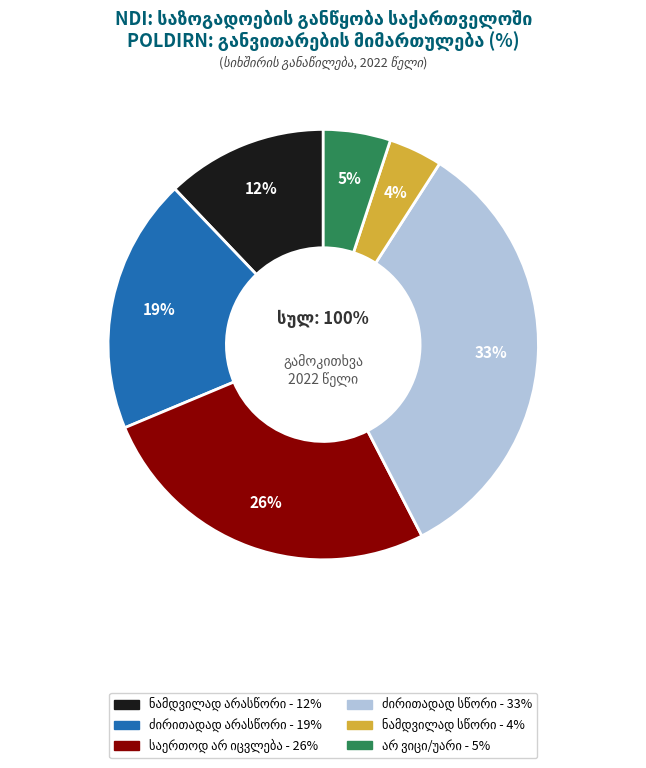

To the nearest percent, what is the combined percentage of არ ვიცი/უარი პასუხზე and საქართველო საერთოდ
არ იცვლება?

31%